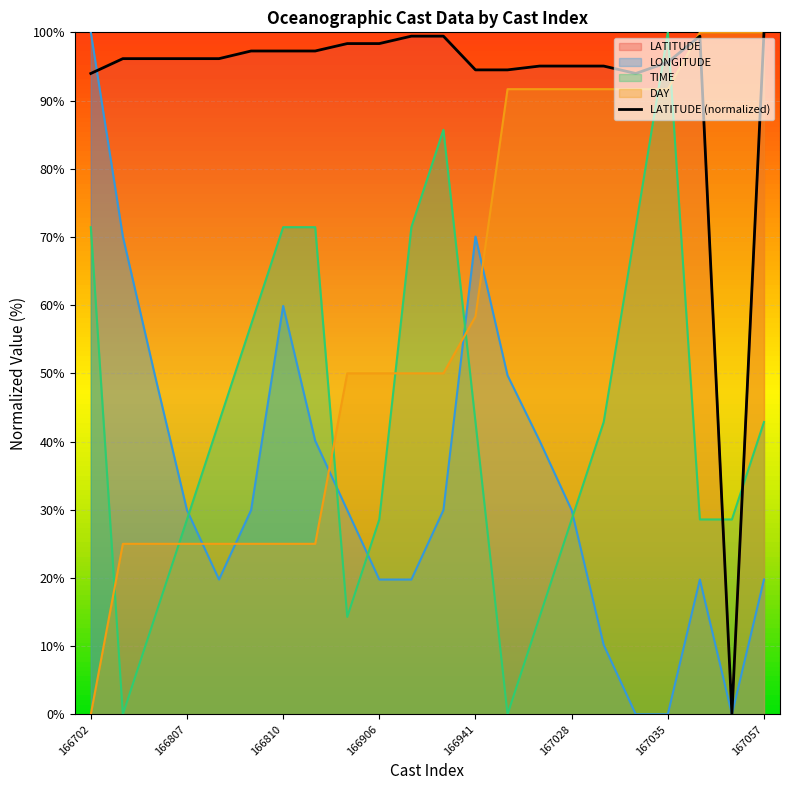

Is it true that the value at 167028 is 95.1?

True